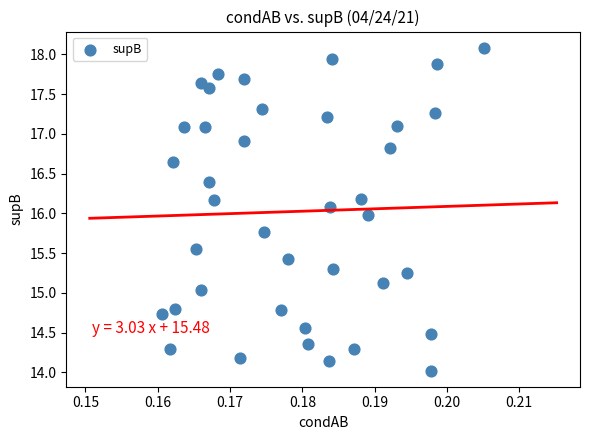

What is the range of Y values (max minus min)?

4.1